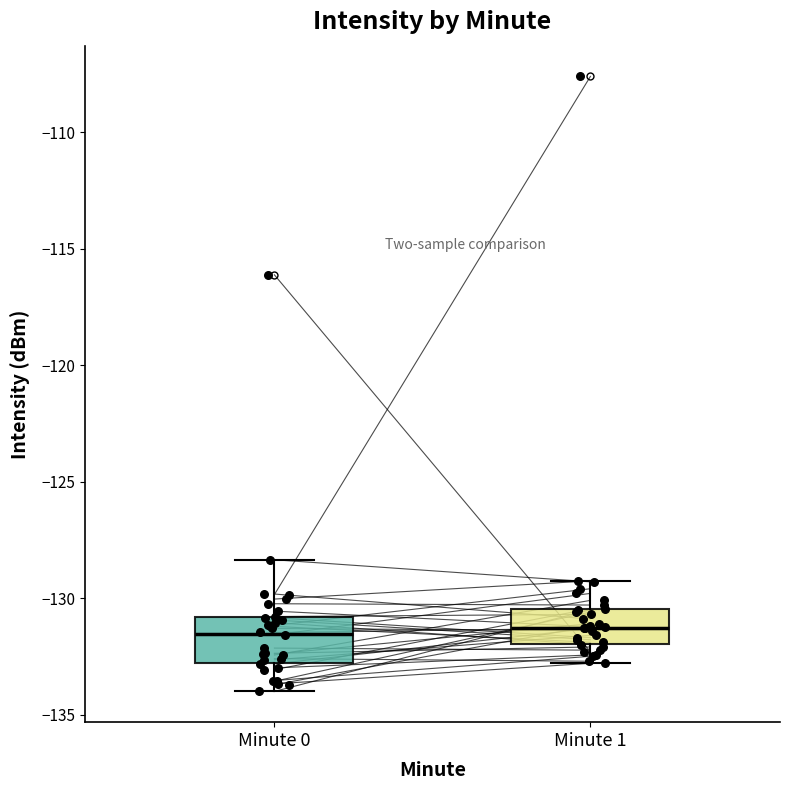

Where is the lower edge of the box for Minute 1 on the y-axis? The values are not printed on the chart, so give them approximately, as read against the axis.

-132.0